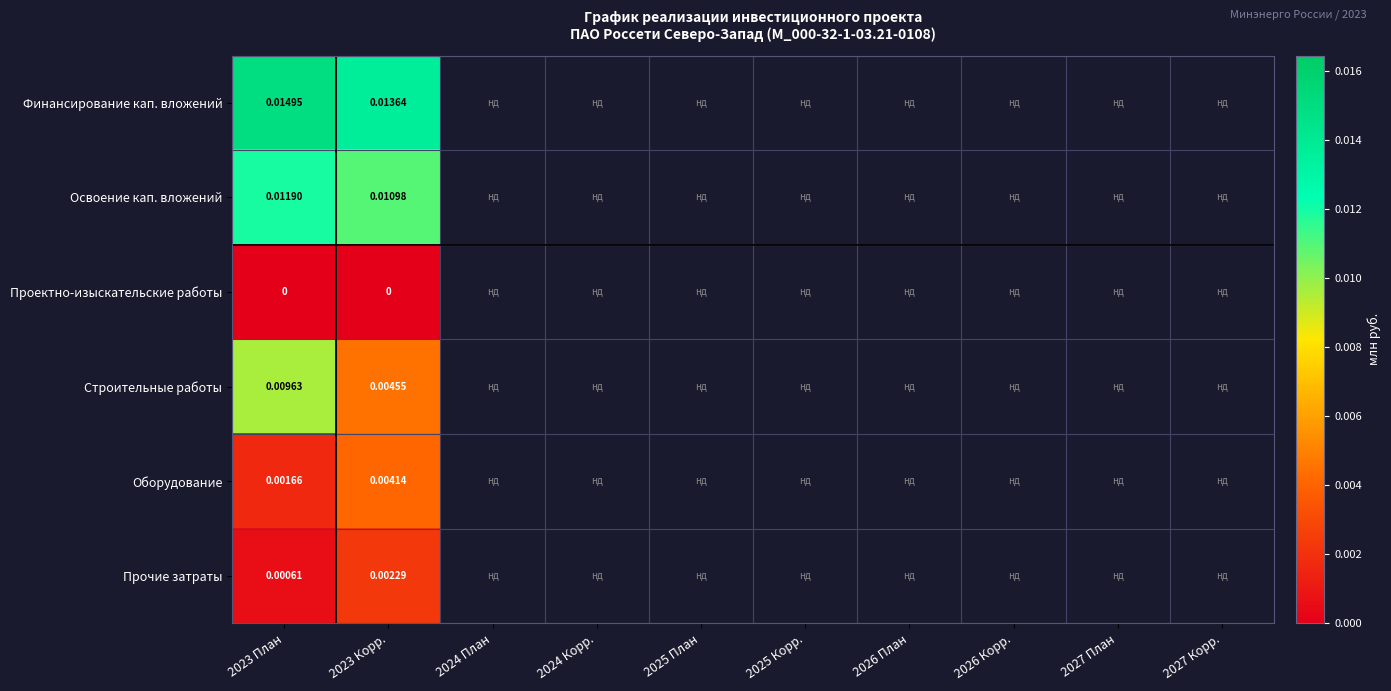

Rank the series by their maximum value, from highest to lowest.

Финансирование кап. вложений, Освоение кап. вложений, Строительные работы, Оборудование, Прочие затраты, Проектно-изыскательские работы